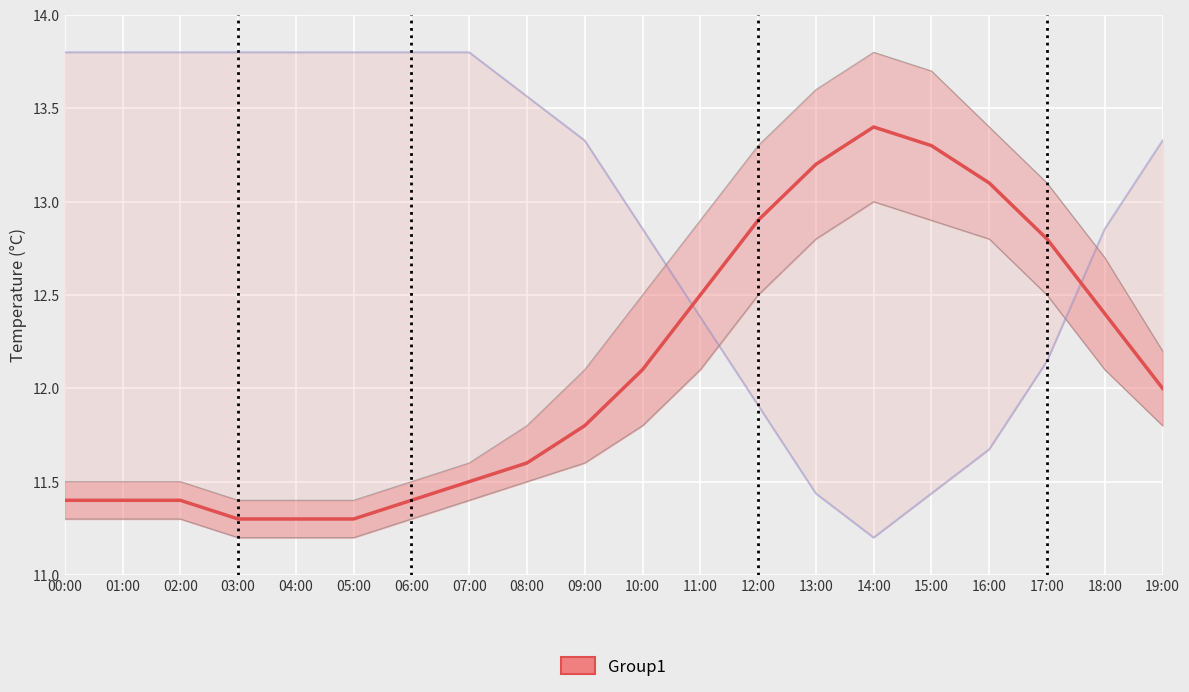

Read the temperature value at 10:00.

12.1